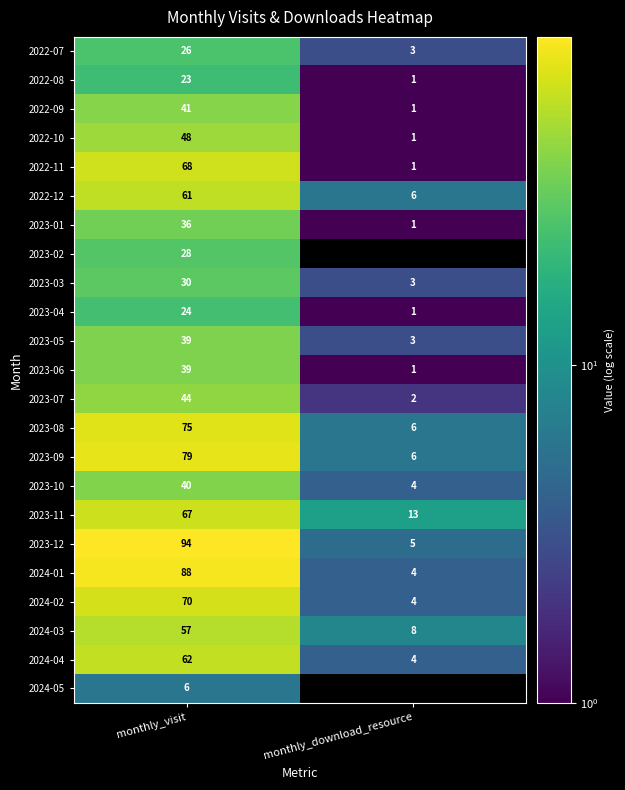

At which category does the chart reach its peak across all series?

monthly_visit